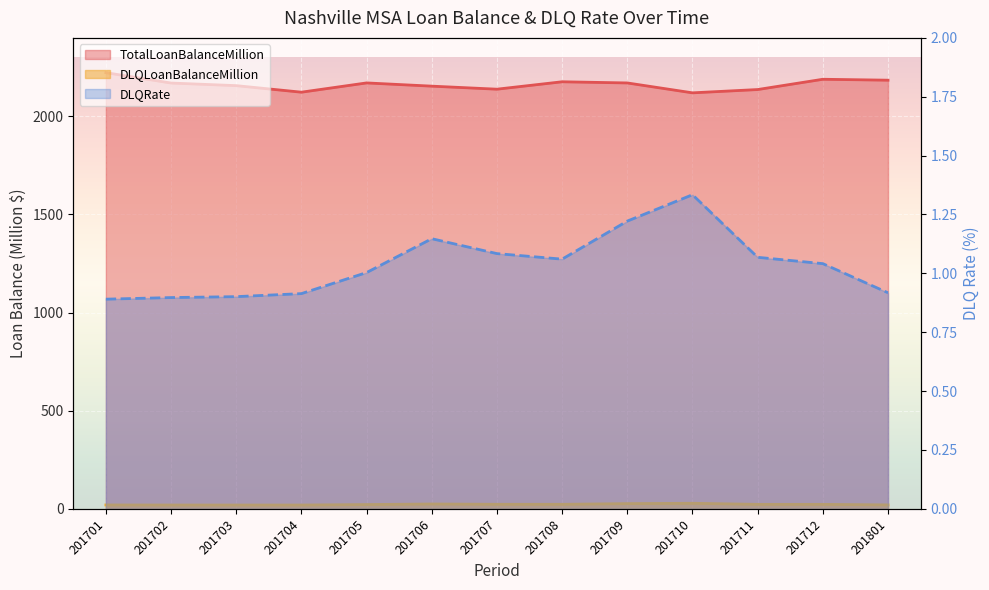

Reading left to right, list all the values displayed in this chart.

TotalLoanBalanceMillion: 2222.8	2169.9	2156.6	2123.3	2170.5	2154.1	2138.6	2176.4	2170.4	2120.0	2136.8	2189.2	2184.4
DLQLoanBalanceMillion: 19.8	19.5	19.4	19.4	21.8	24.7	23.2	23.1	26.5	28.3	22.8	22.8	20.0
DLQRate: 0.9	0.9	0.9	0.9	1.0	1.1	1.1	1.1	1.2	1.3	1.1	1.0	0.9